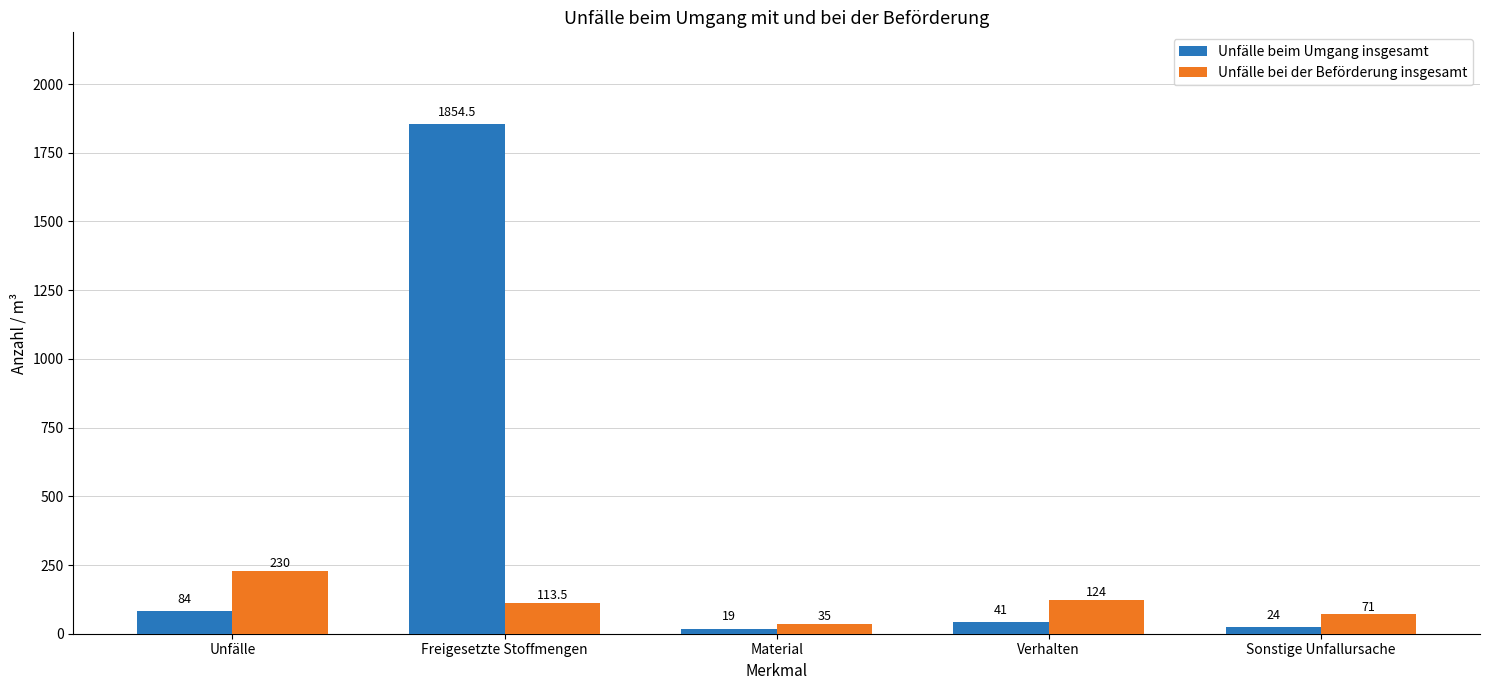

Is the value of Unfälle bei der Beförderung insgesamt at Freigesetzte Stoffmengen greater than the value of Unfälle beim Umgang insgesamt at Material?

Yes